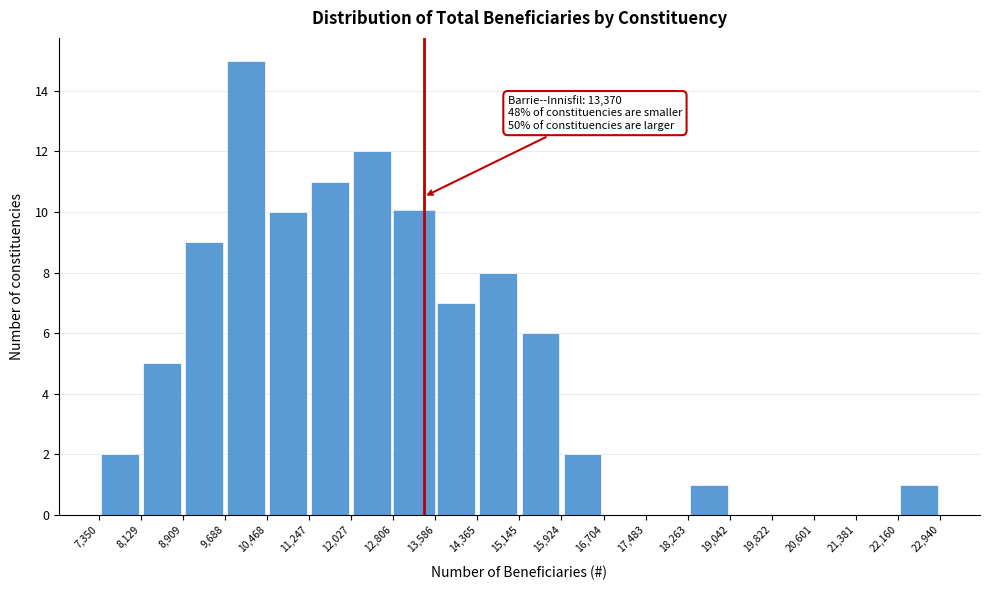

Over which range of the x-axis is the bar tallest?

9,688 to 10,468